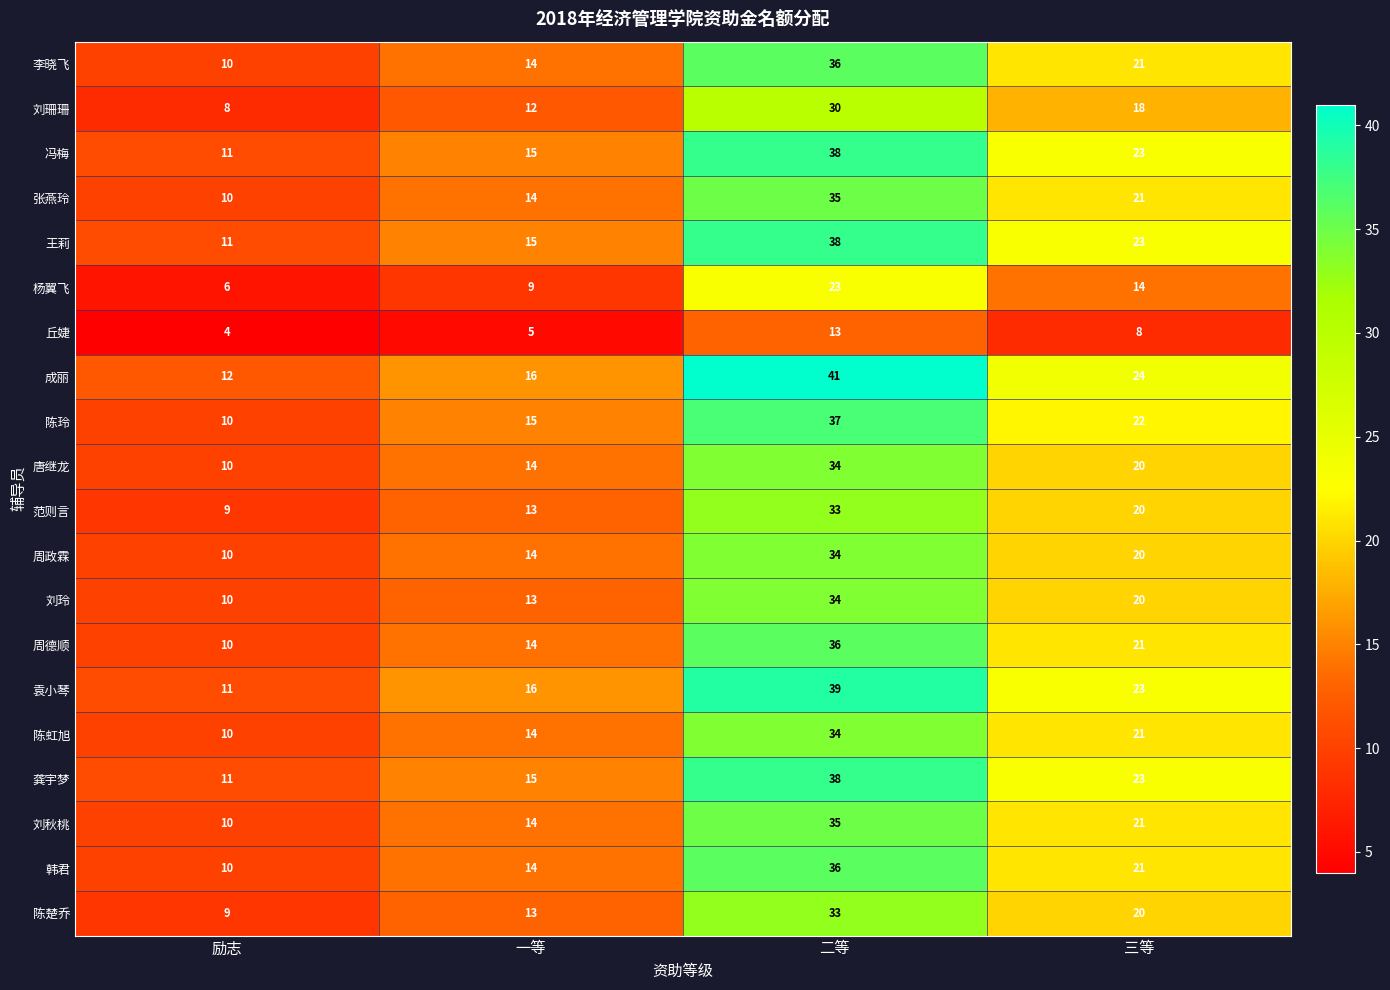

Count the number of categories in the chart.

4